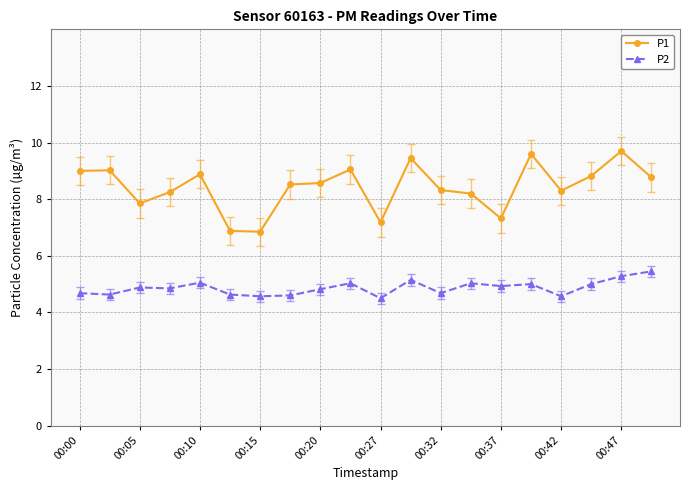

Which series has the widest spread of values?

P1